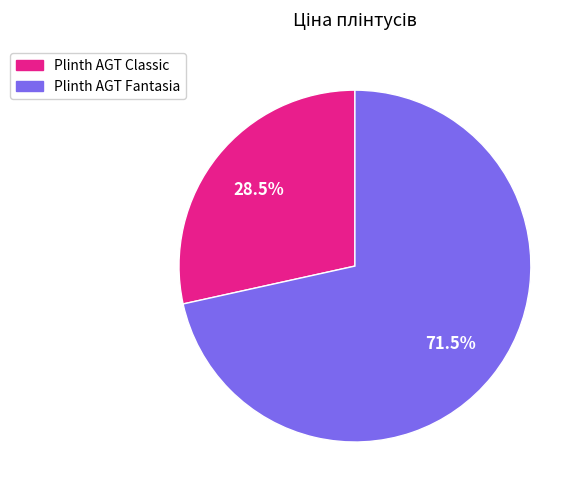

True or false: Plinth AGT Fantasia accounts for 58% of the total.

False